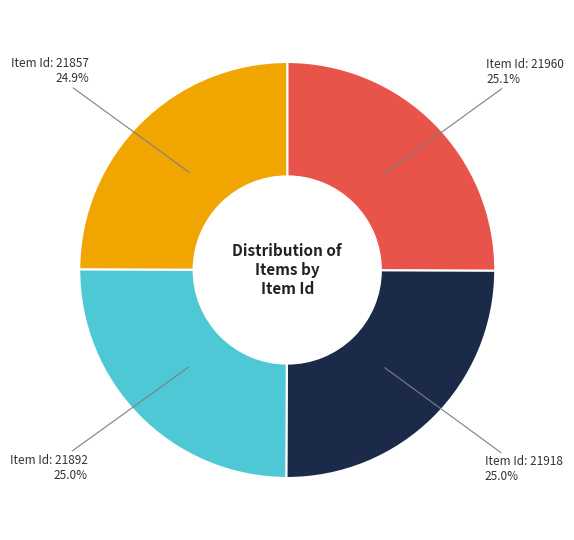

Does Item Id: 21857 represent more than half of the total?

No